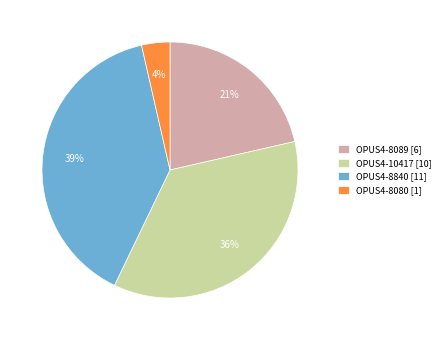

Rank the categories by value from highest to lowest.

OPUS4-8840, OPUS4-10417, OPUS4-8089, OPUS4-8080